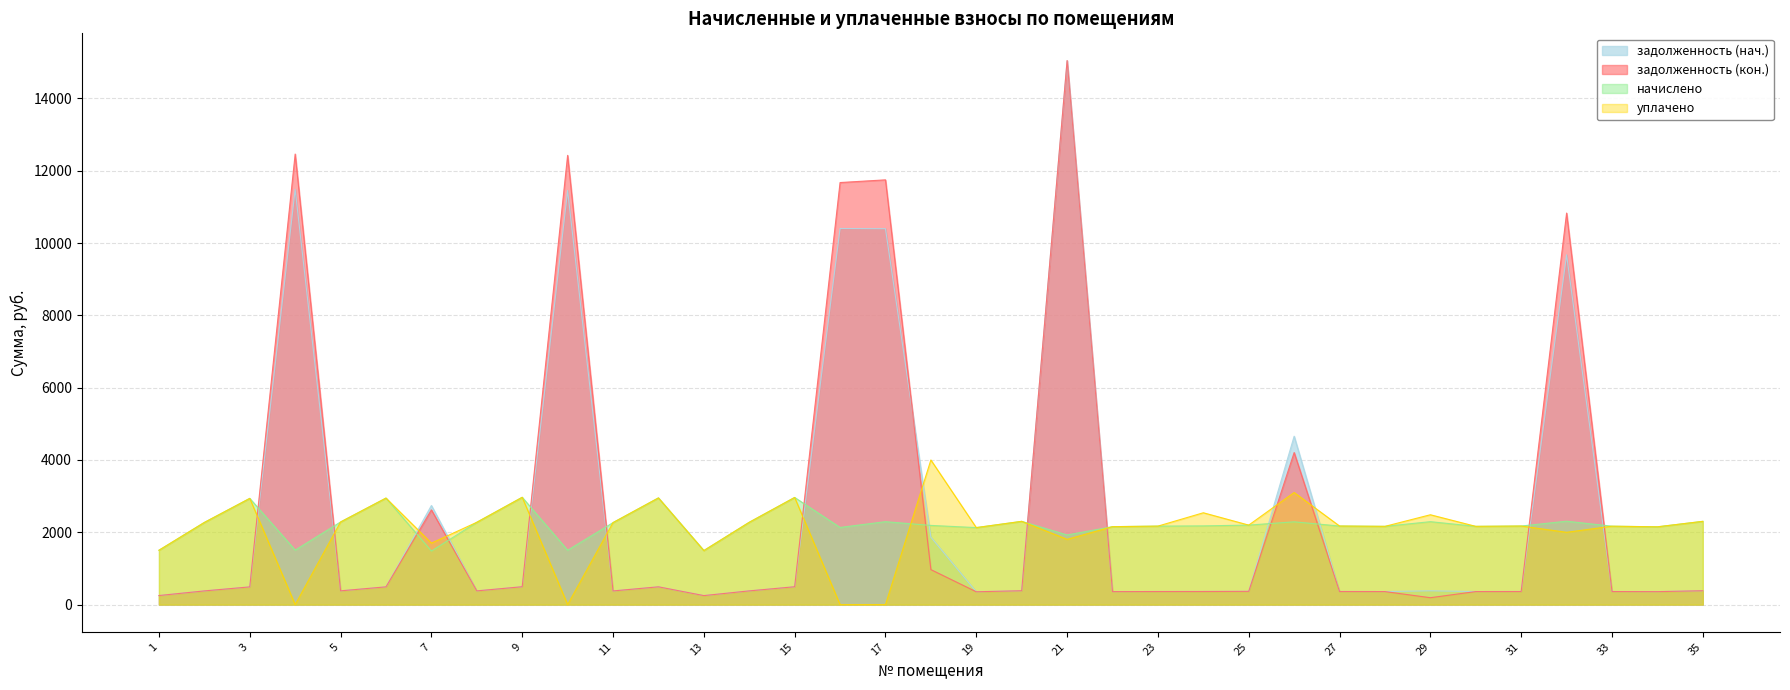

What is the total value across all series at 29?

5352.5